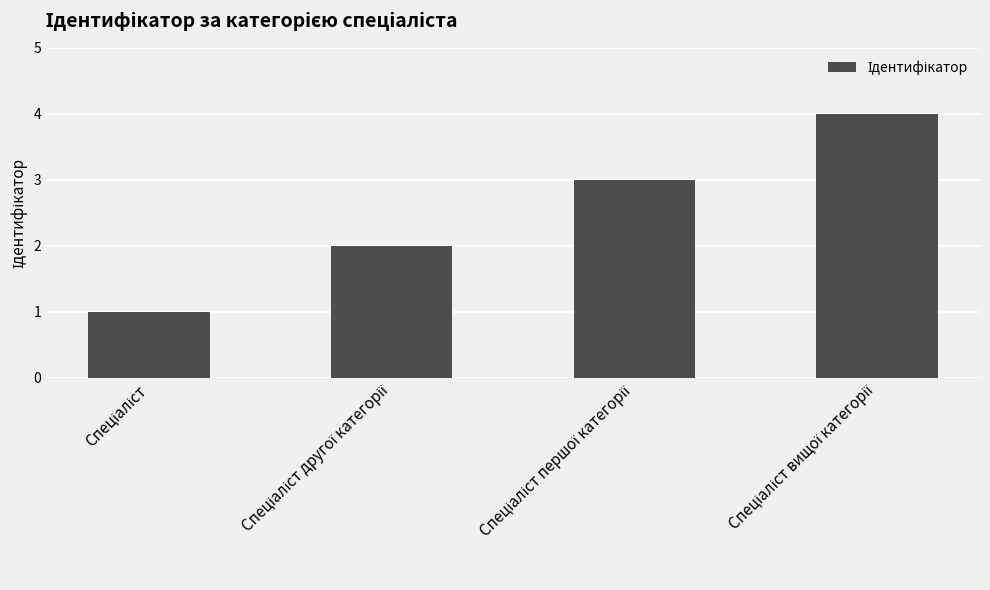

How many bars are there in total?

4